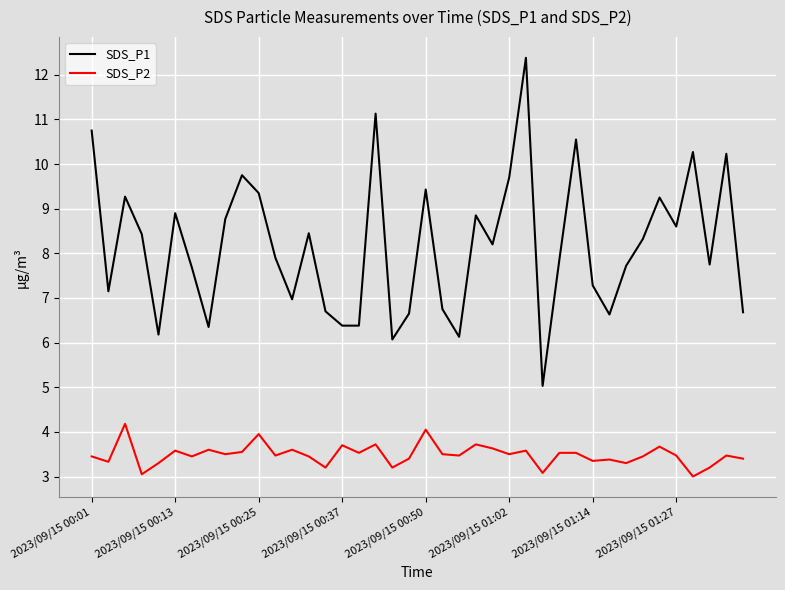

Does the chart have visible grid lines?

Yes